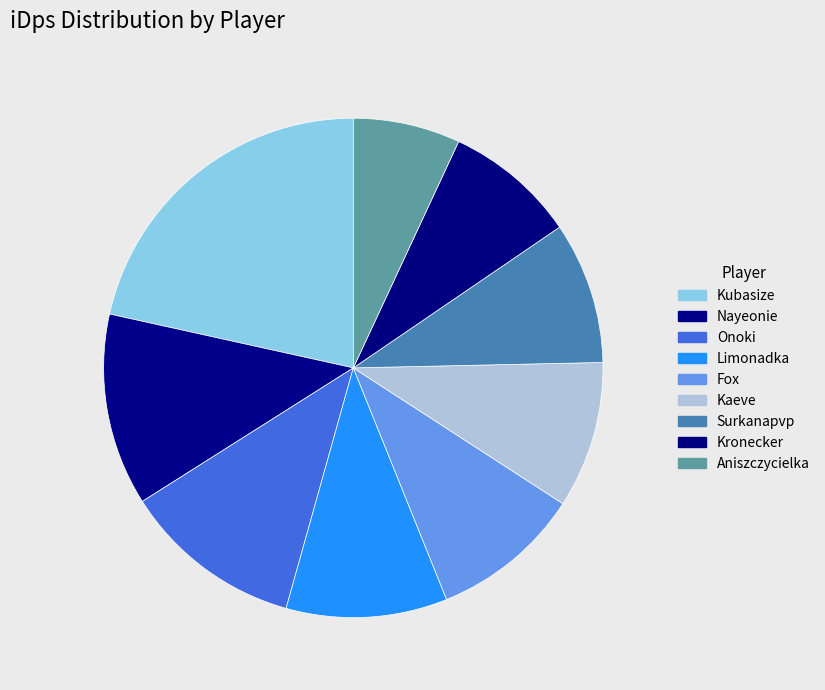

Combined, what portion of the pie is Onoki and Fox?

21.4%